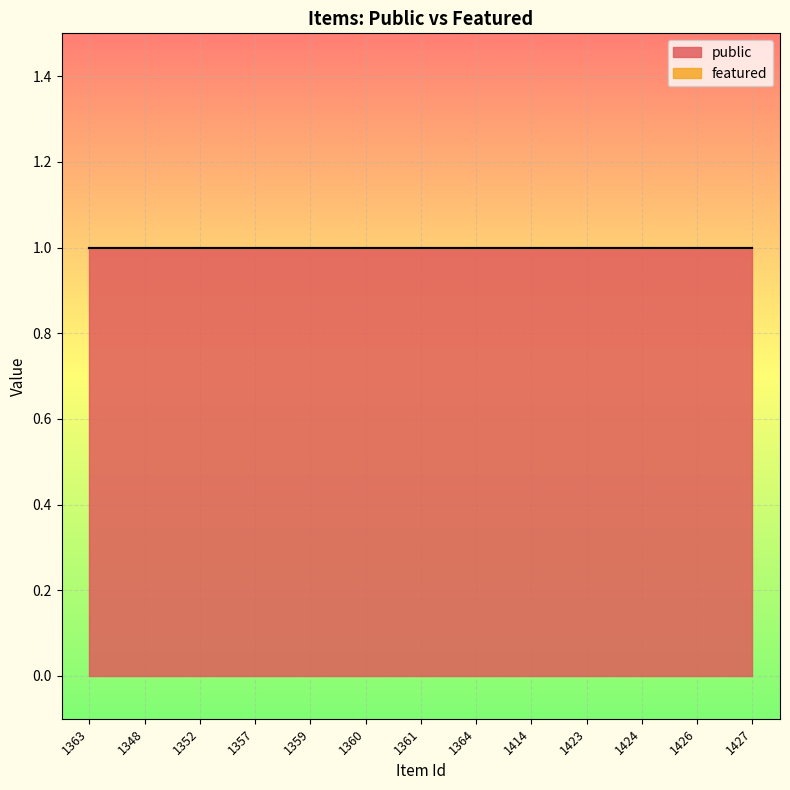

The public series shows 0 at 1352. True or false?

False